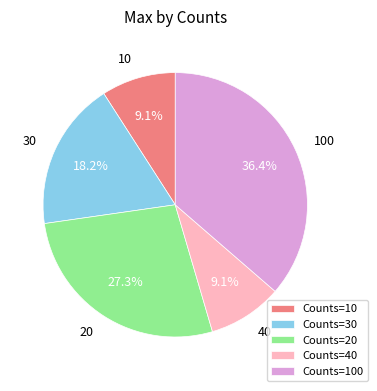

How many slices are in this pie chart?

5